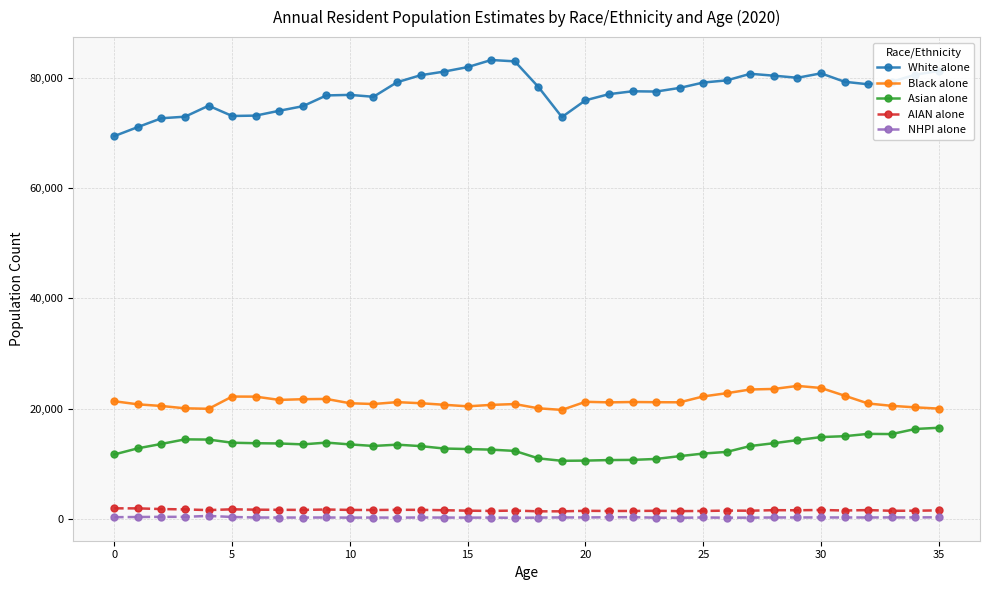

What is the highest value of the Asian alone series?

16568